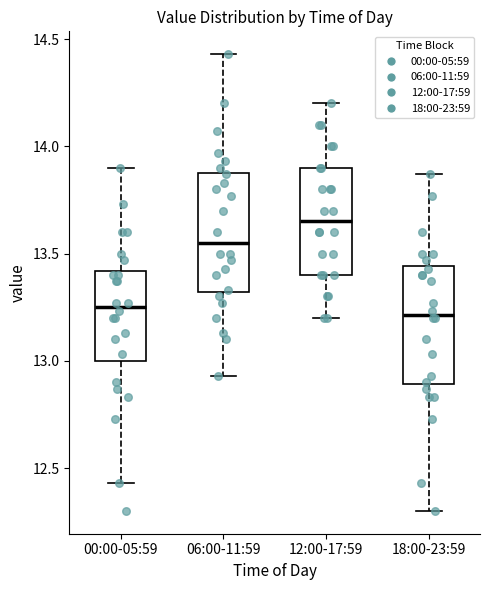

Reading left to right, read every box against the y-axis: the position of its median line, the range the box covers, and the ends of its whiskers. The values are not printed on the chart, so give them approximately, as read against the axis.

00:00-05:59: median 13.25, box 13.00 to 13.40, whiskers 12.45 to 13.90
06:00-11:59: median 13.55, box 13.30 to 13.90, whiskers 12.95 to 14.45
12:00-17:59: median 13.65, box 13.40 to 13.90, whiskers 13.20 to 14.20
18:00-23:59: median 13.20, box 12.90 to 13.45, whiskers 12.30 to 13.85